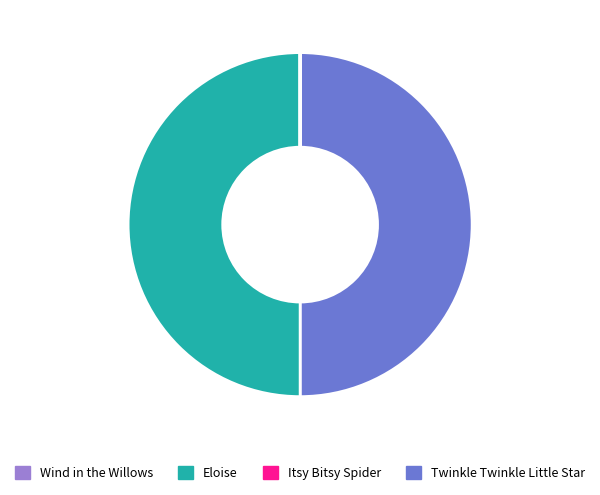

What is the smallest slice in the pie chart?

Wind in the Willows